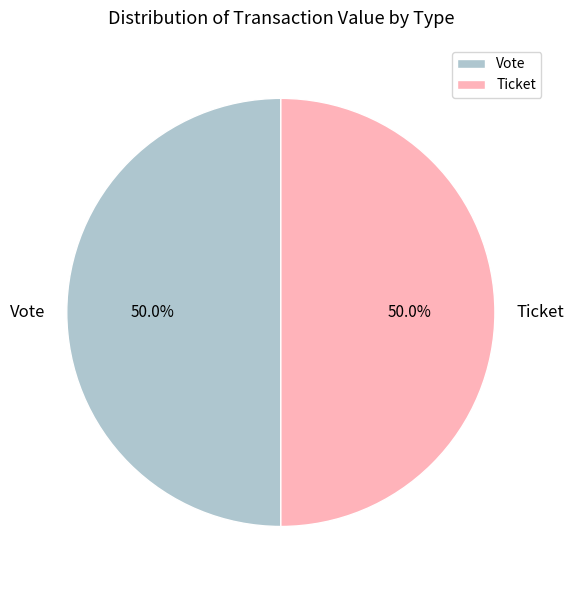

Do Ticket and Vote together represent more than half of the pie?

Yes